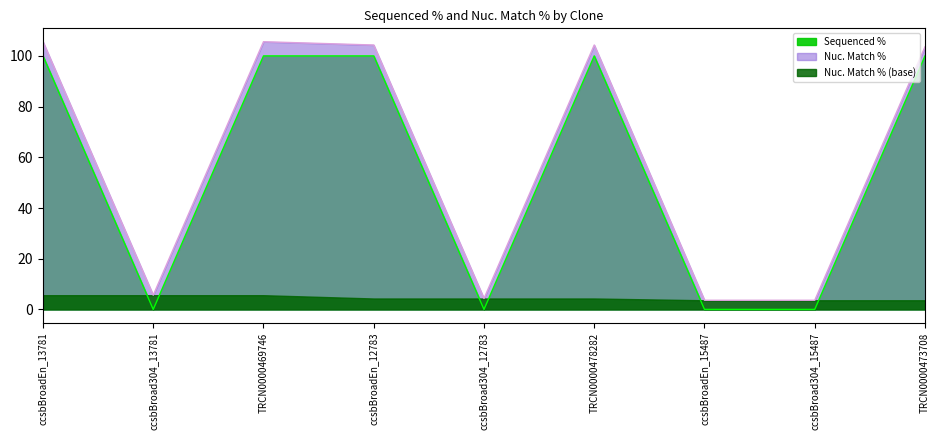

Rank the categories by value from highest to lowest.

ccsbBroadEn_13781, TRCN0000469746, ccsbBroadEn_12783, TRCN0000478282, TRCN0000473708, ccsbBroad304_13781, ccsbBroad304_12783, ccsbBroadEn_15487, ccsbBroad304_15487